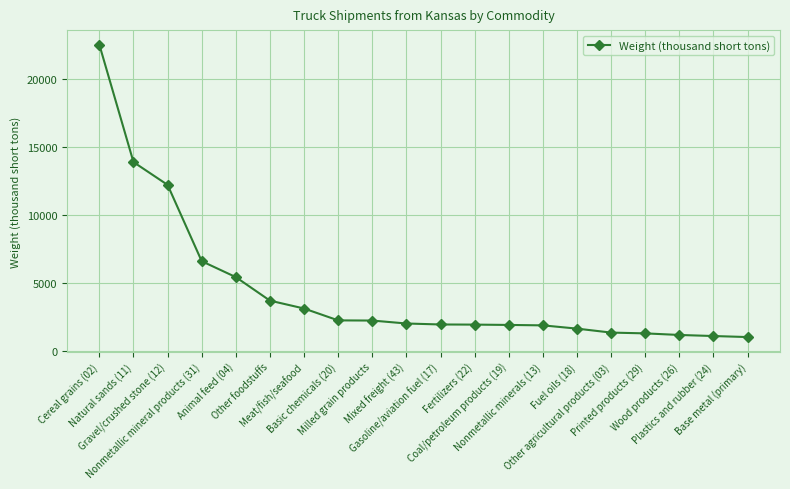

What is the difference between the second highest and second lowest values?

12802